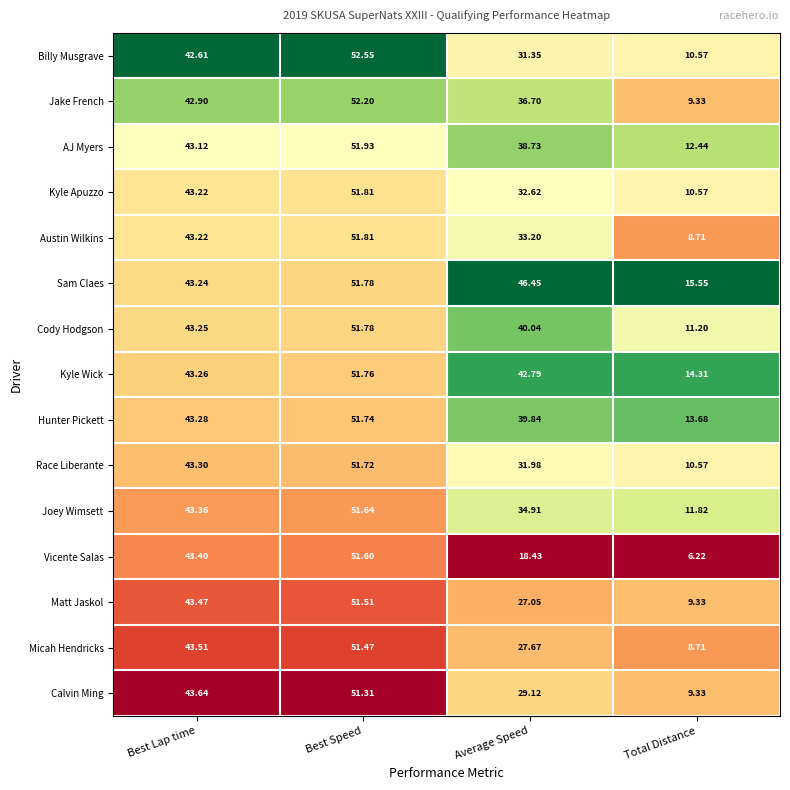

Which label corresponds to the largest value in the chart?

Best Speed